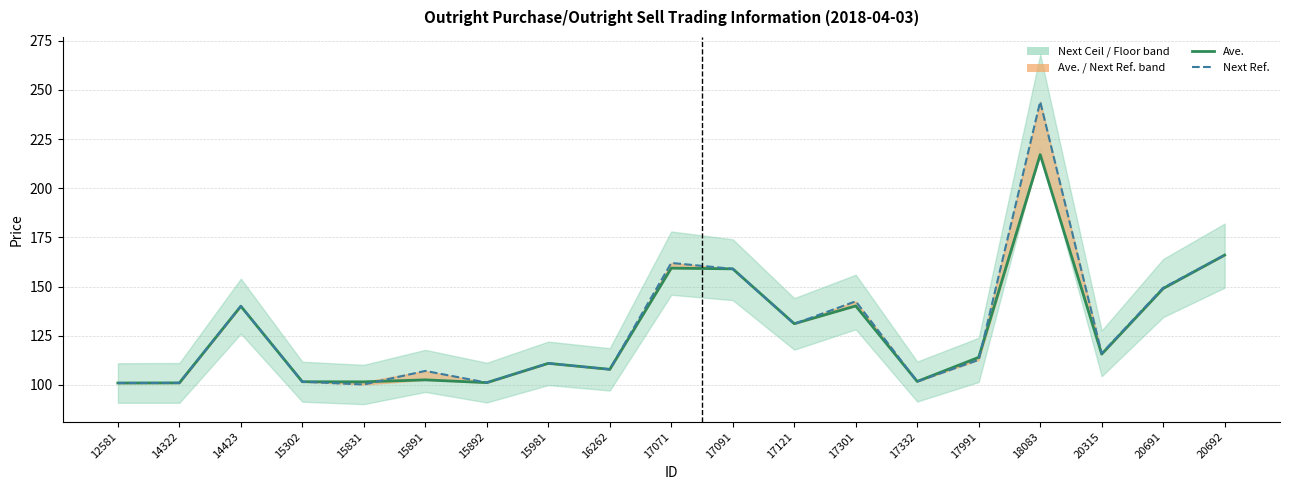

How many data points does each series have?

19